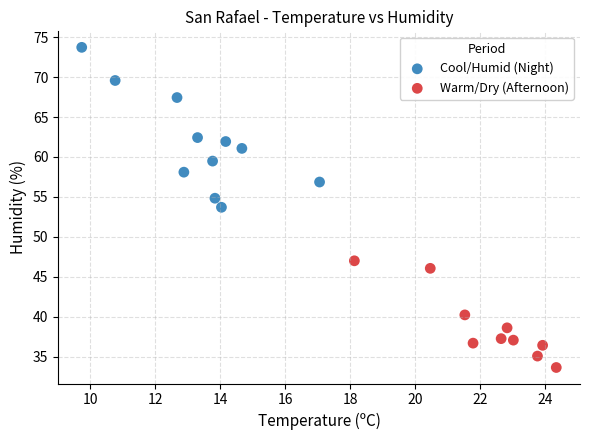

Which series contains the lowest Y value?

Warm/Dry (Afternoon)